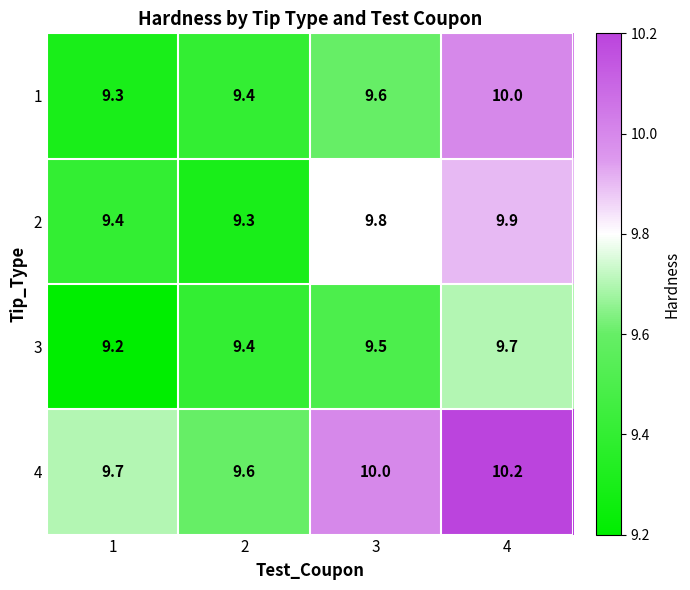

The value of 4 at 2 is 9.6. True or false?

True